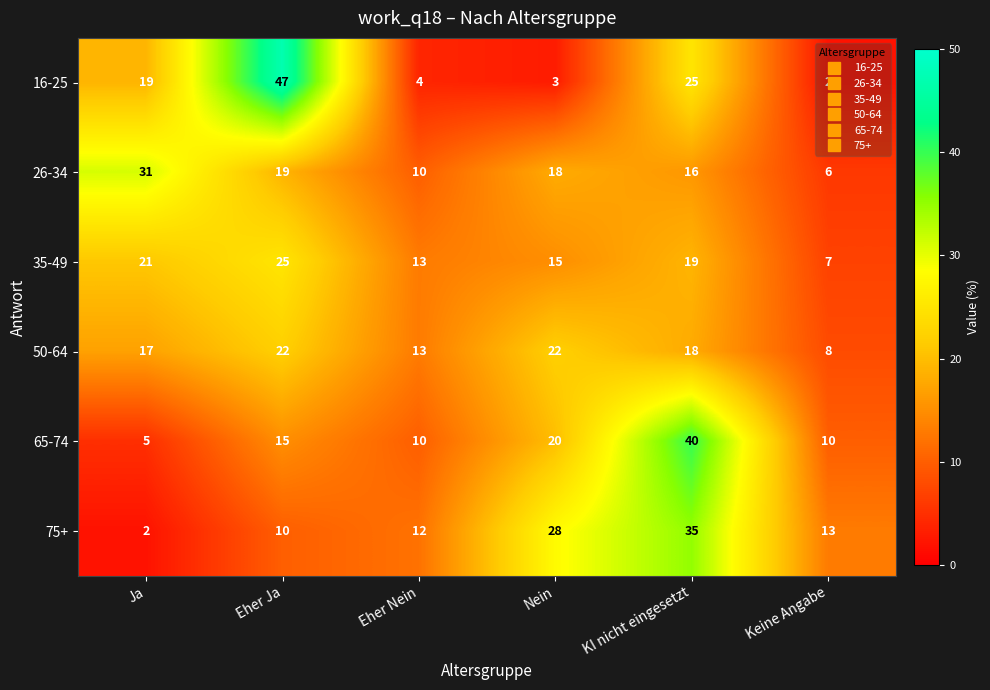

Between Ja and KI nicht eingesetzt, which series saw the biggest shift?

65-74